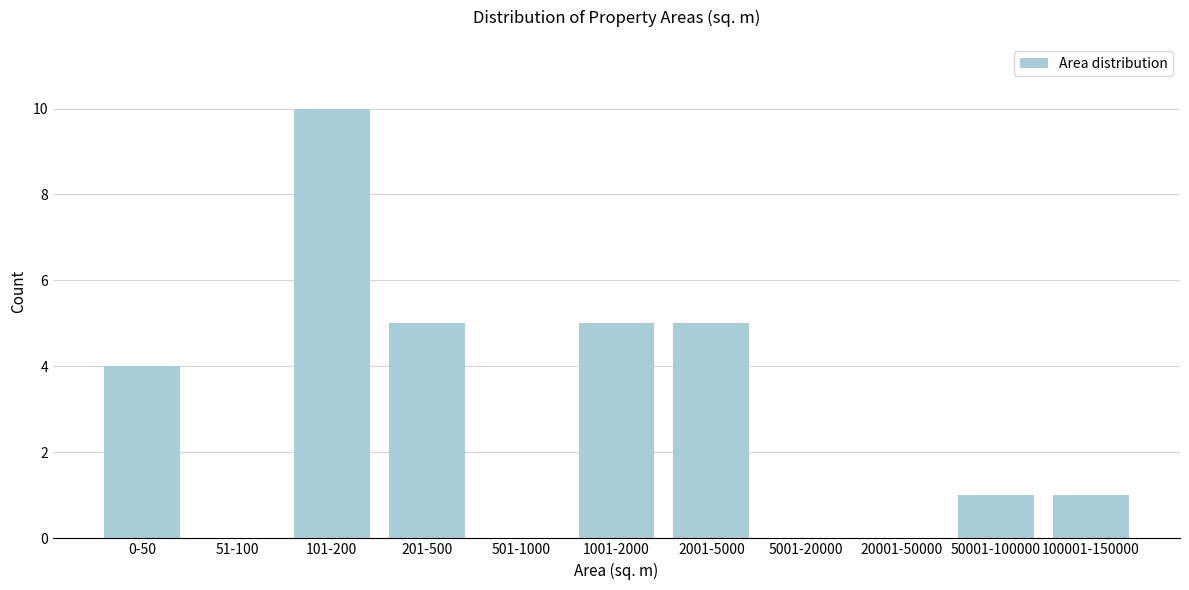

Reading left to right, what are all the values shown in this chart?

0-50=4	51-100=0	101-200=10	201-500=5	501-1000=0	1001-2000=5	2001-5000=5	5001-20000=0	20001-50000=0	50001-100000=1	100001-150000=1